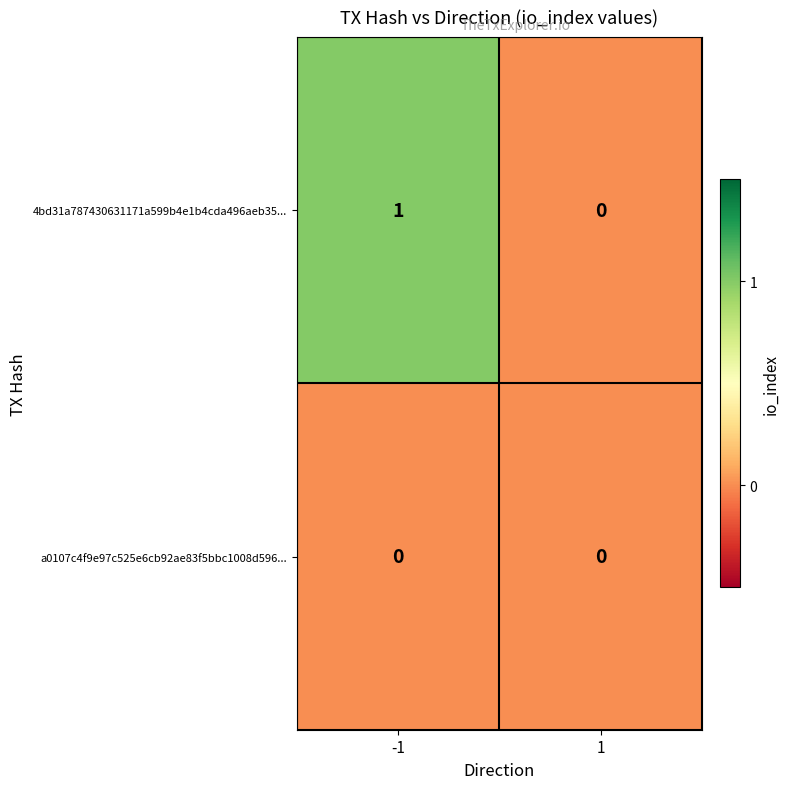

The value of a0107c4f9e97c525e6cb92ae83f5bbc1008d596... at 1 is 0. True or false?

True